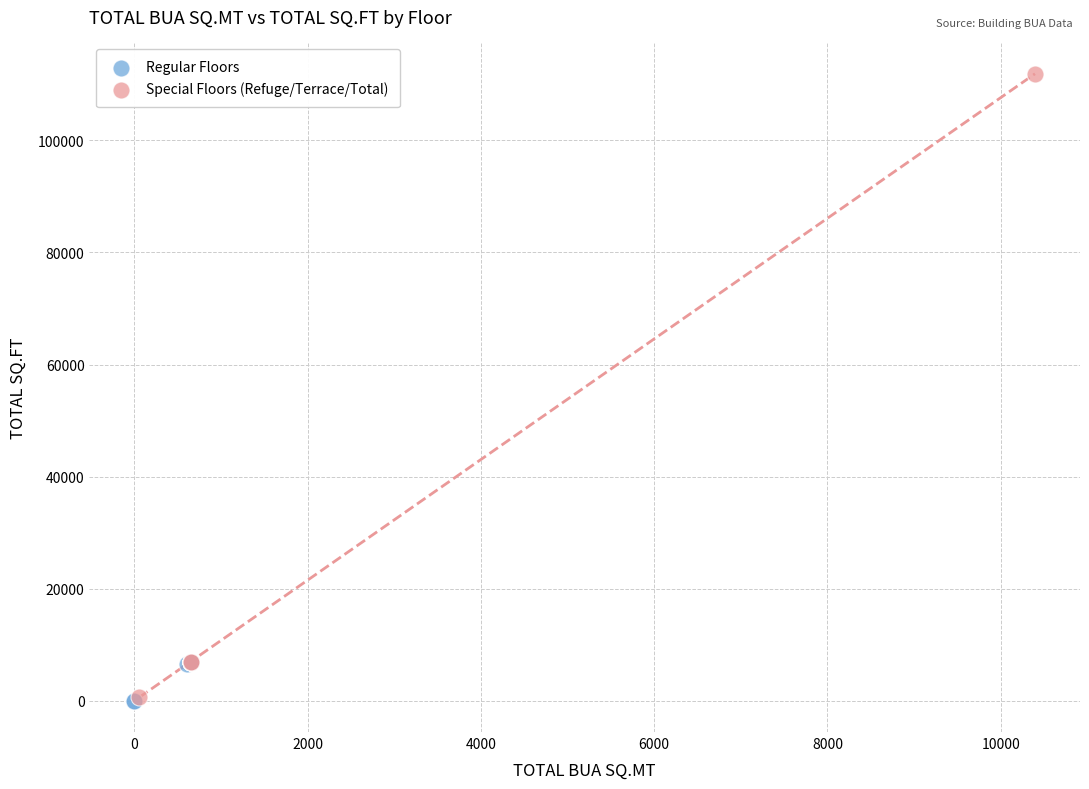

Which series contains the highest Y value?

Special Floors (Refuge/Terrace/Total)